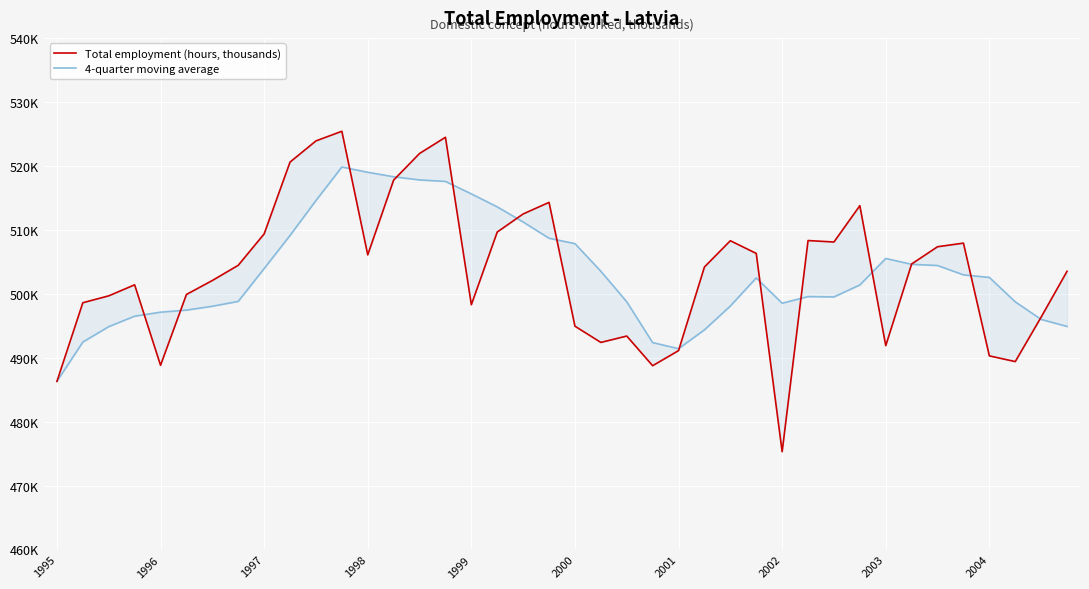

Is it true that Total employment (hours, thousands) equals 223153.8 at 2004?

False